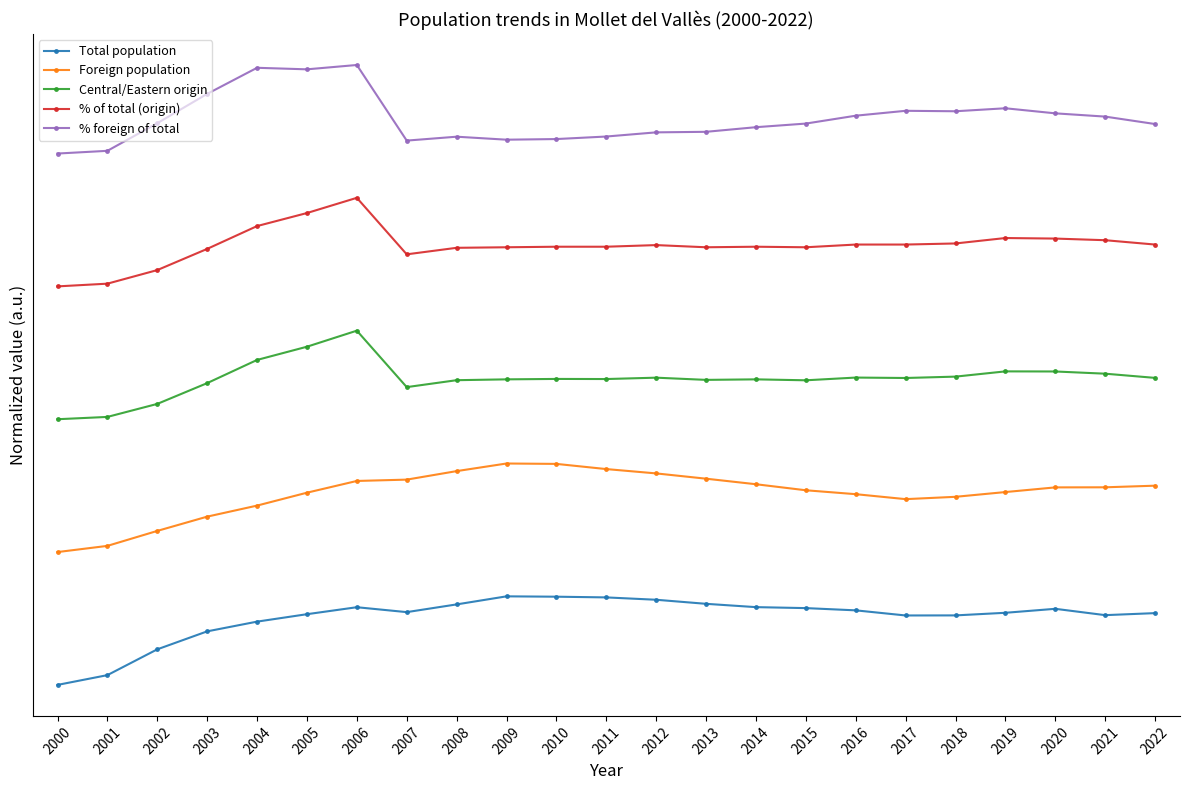

What is the sum of the Foreign population values at 2020 and 2012?

3.7